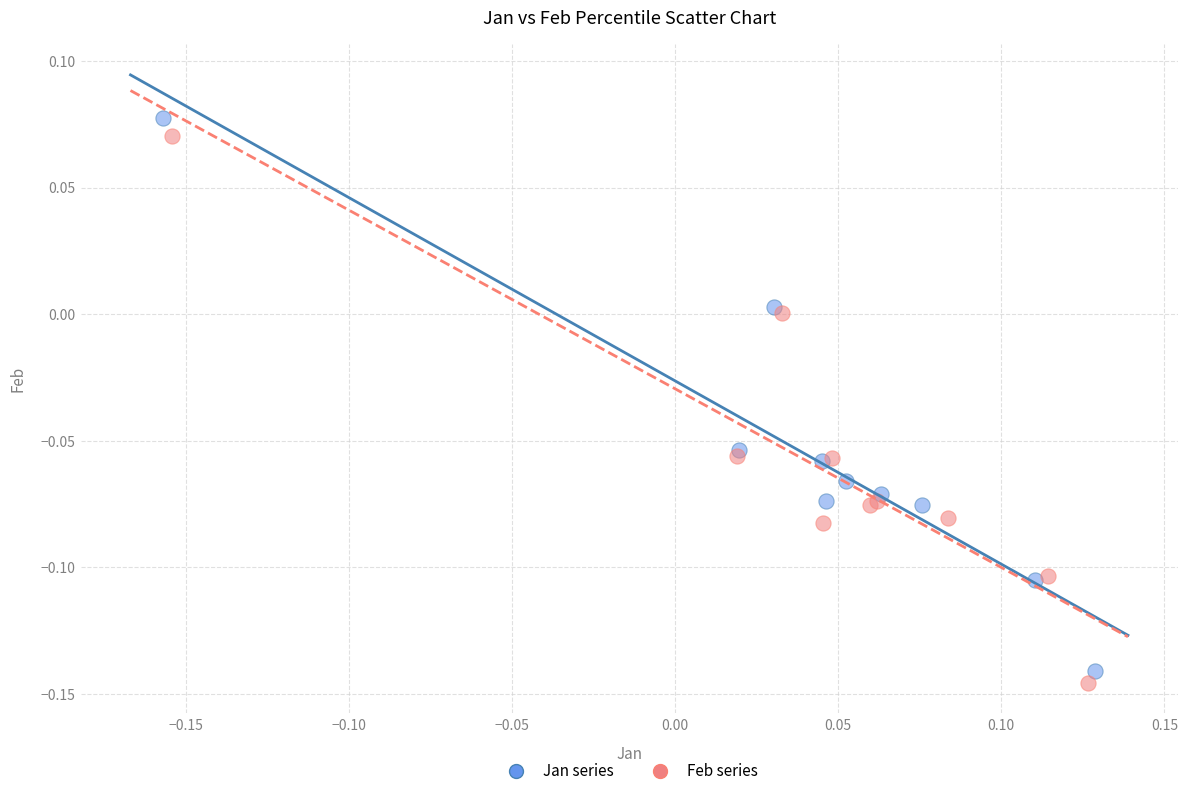

Which series has the widest spread of Y values?

Jan series